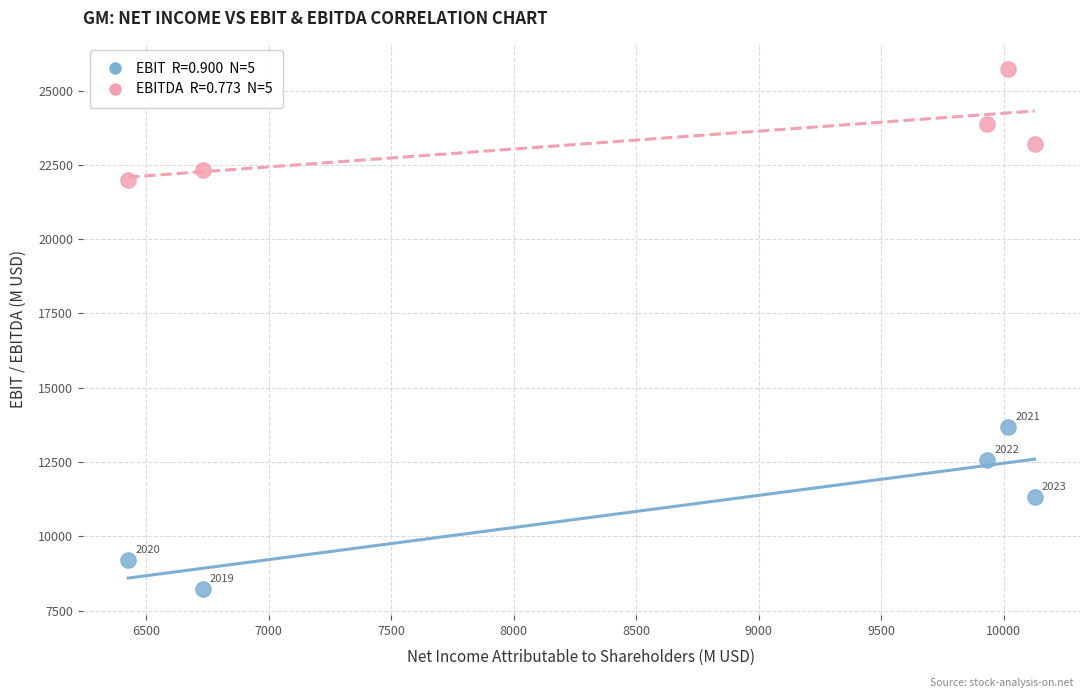

Across all series, what Y value is closest to 16967?

13666